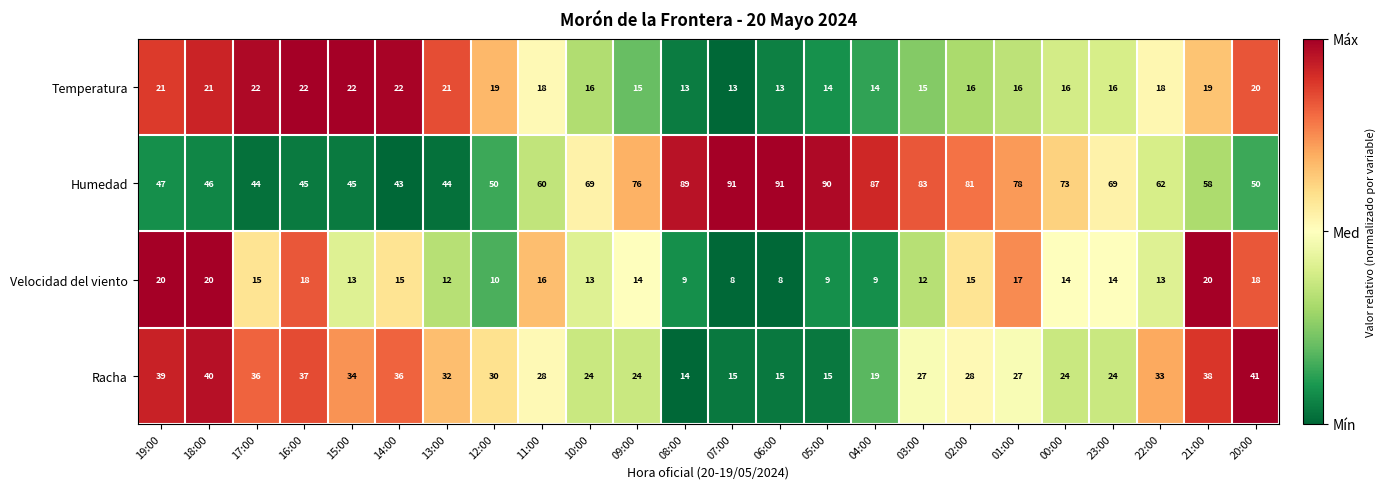

What is the difference between the highest and lowest values at 06:00?

83